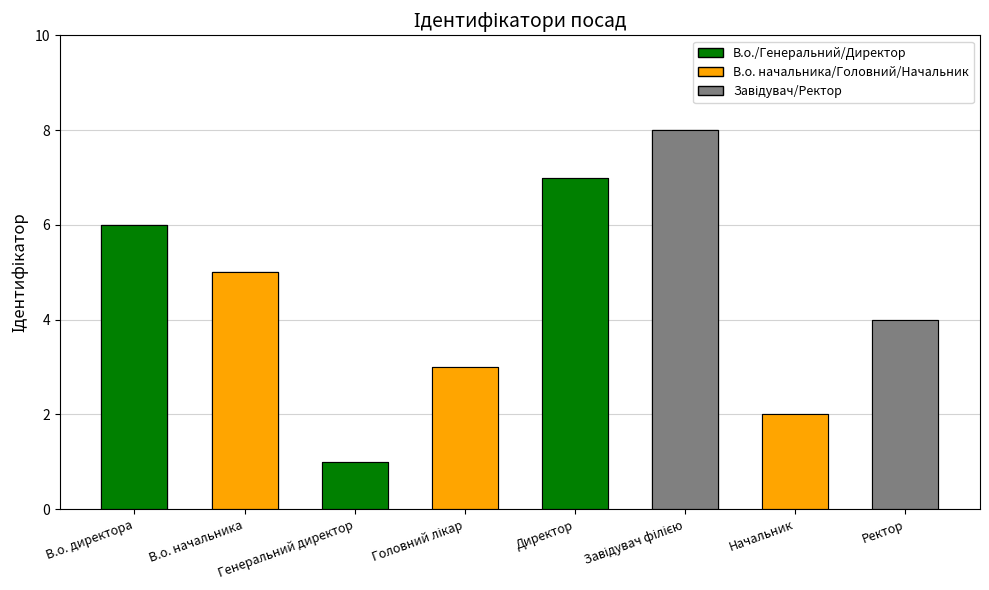

How many values are below 5?

4